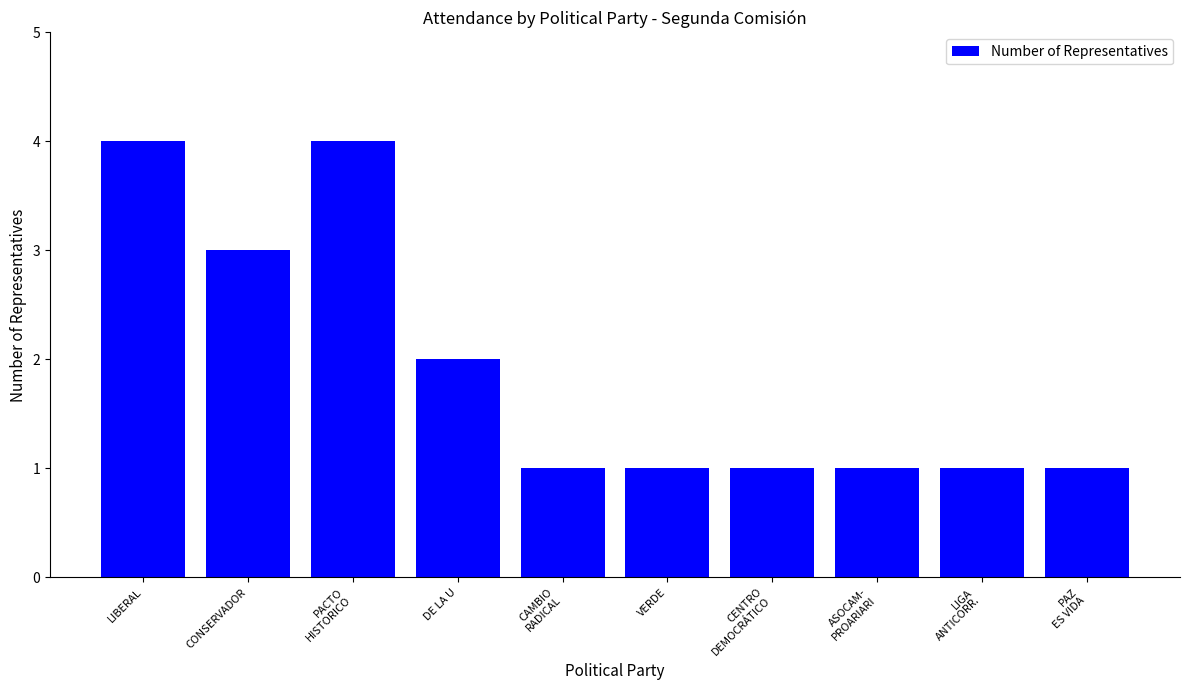

Read the value at PAZ
ES VIDA.

1